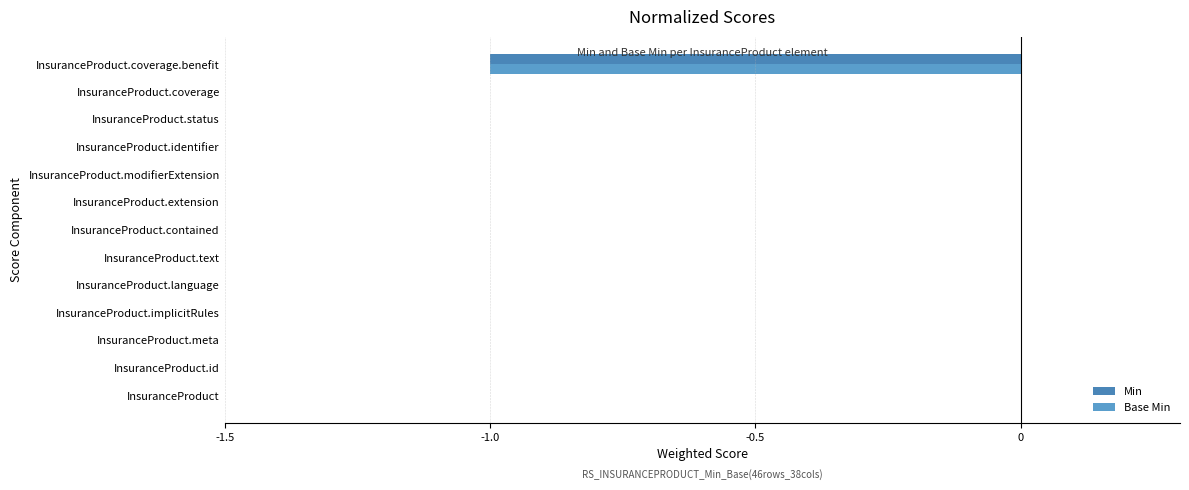

Reading left to right, what are all the values shown in this chart?

Min: 0	0	0	0	0	0	0	0	0	0	0	0	-1
Base Min: 0	0	0	0	0	0	0	0	0	0	0	0	-1